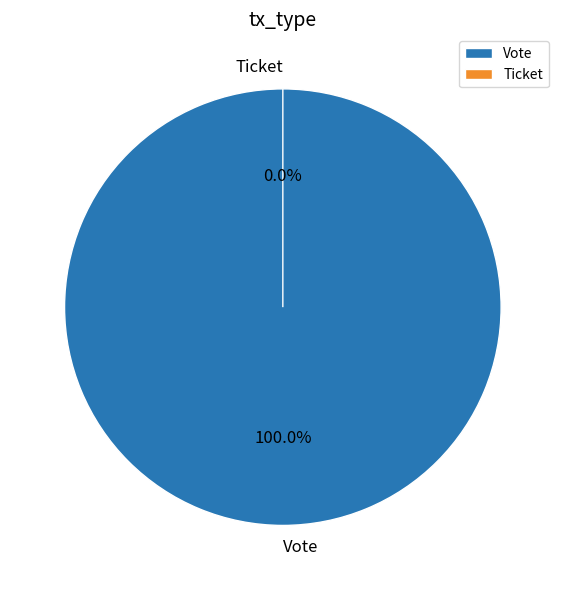

Which slice is the largest?

Vote